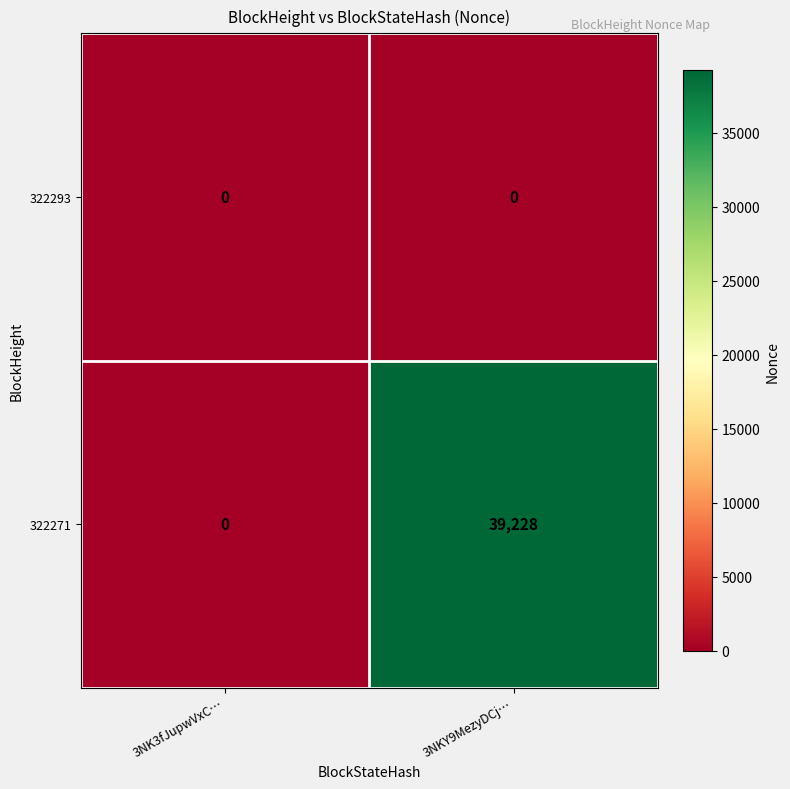

True or false: 322271 has a value of 39228 at 3NKY9MezyDCj….

True